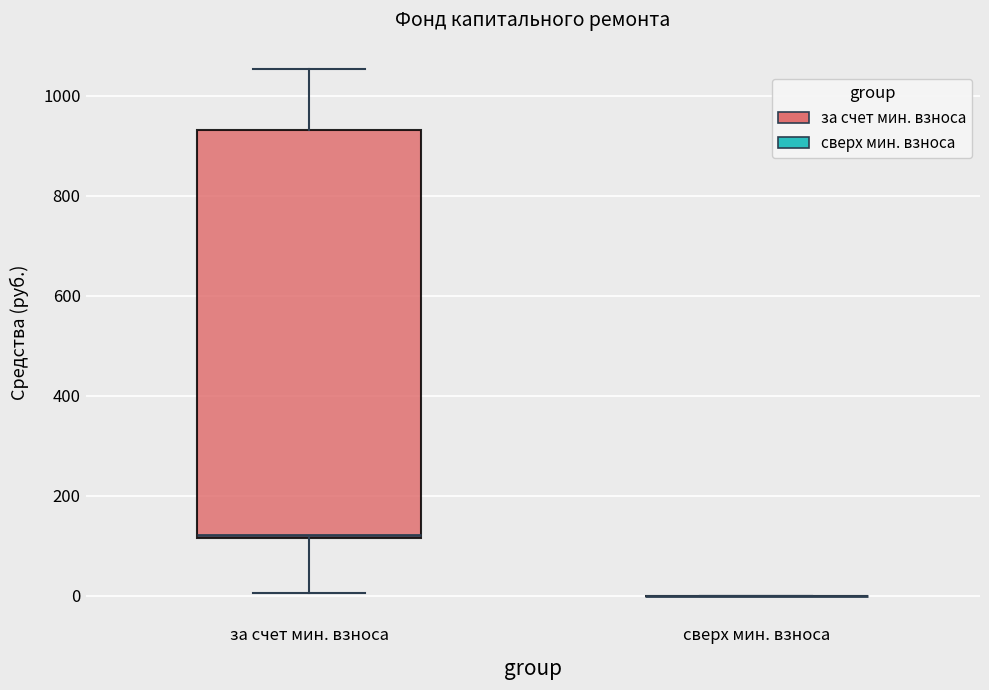

Reading left to right, read every box against the y-axis: the position of its median line, the range the box covers, and the ends of its whiskers. The values are not printed on the chart, so give them approximately, as read against the axis.

за счет мин. взноса: median 120, box 120 to 940, whiskers 0 to 1060
сверх мин. взноса: box collapsed to a line at 0, whiskers 0 to 0